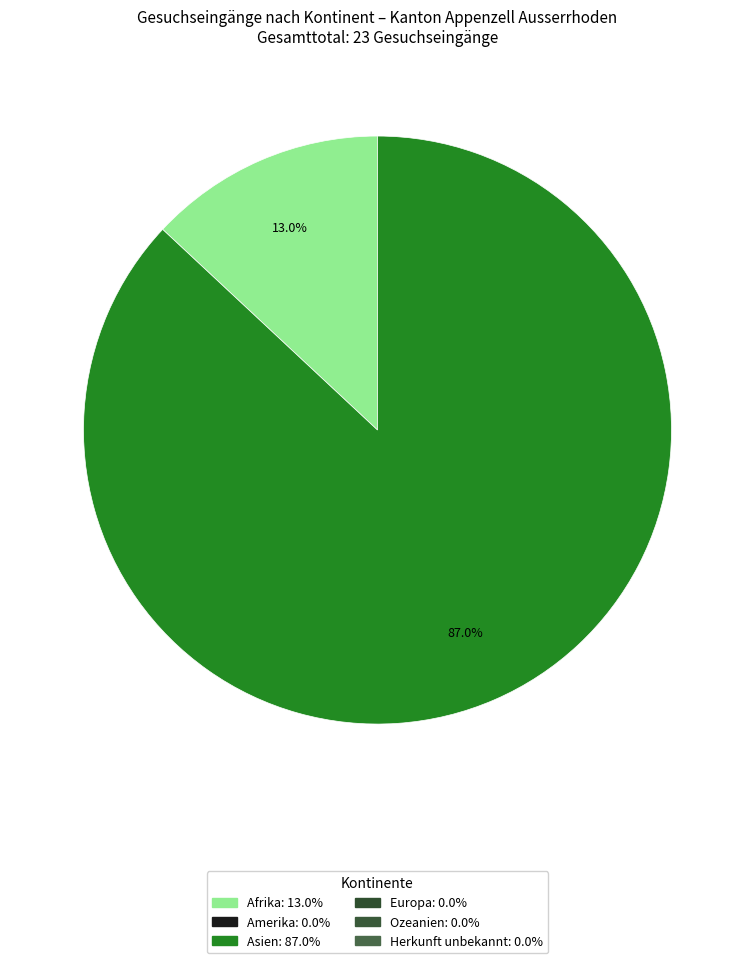

Does any single category account for the majority?

Yes